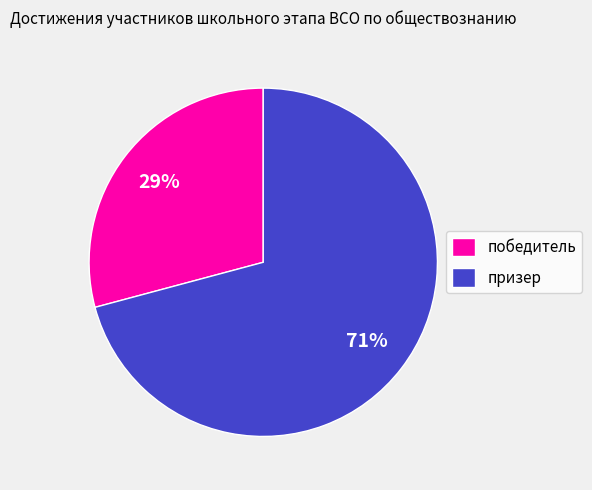

To the nearest percent, what is the difference between the largest and smallest slice percentages?

42%